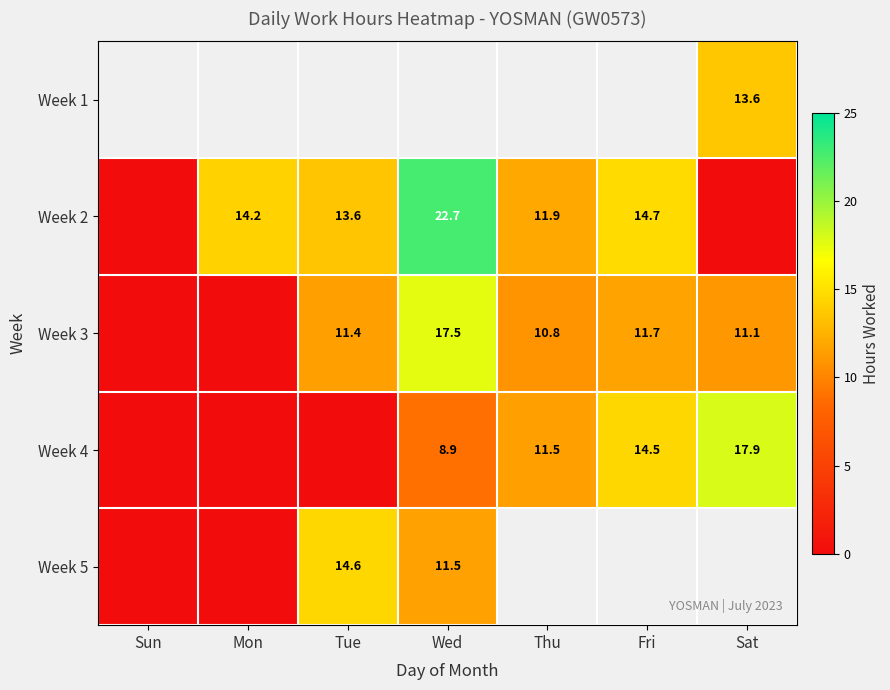

Is the value of Week 4 at Wed greater than the value of Week 5 at Tue?

No